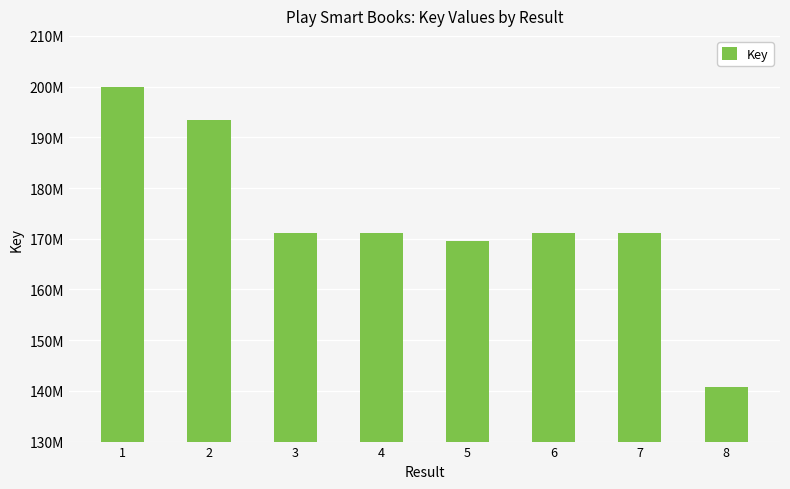

What is the value of the 3rd bar from the left?

171118895